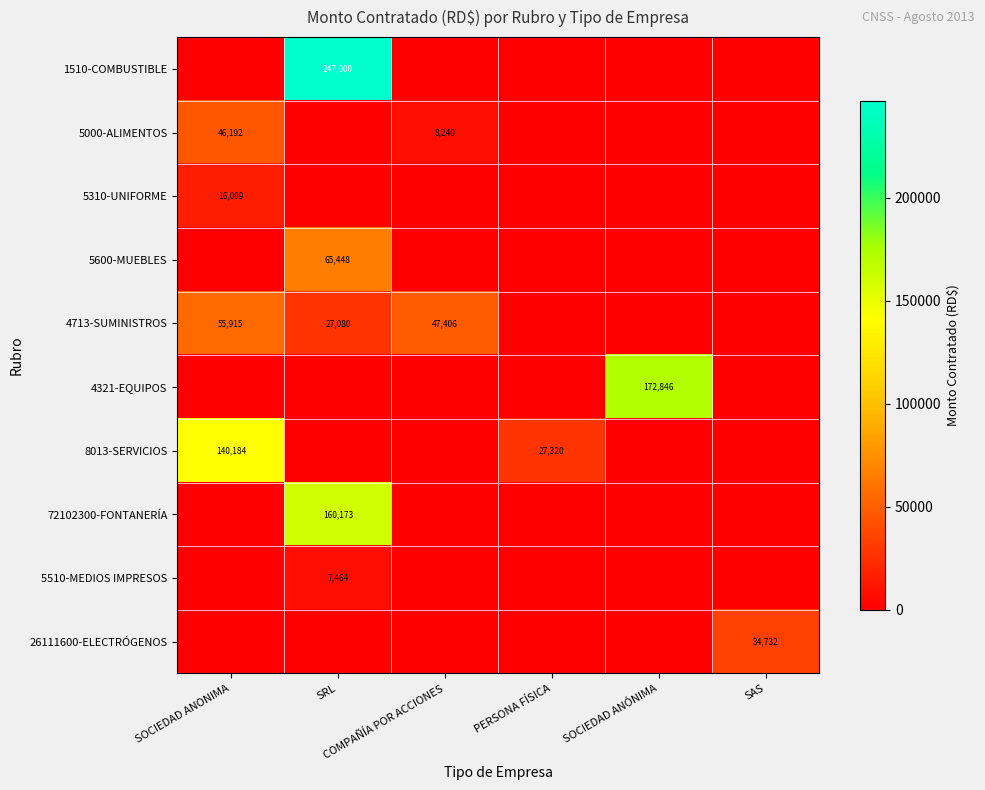

Is the value of 4321-EQUIPOS at PERSONA FÍSICA greater than the value of 72102300-FONTANERÍA at SOCIEDAD ANONIMA?

No